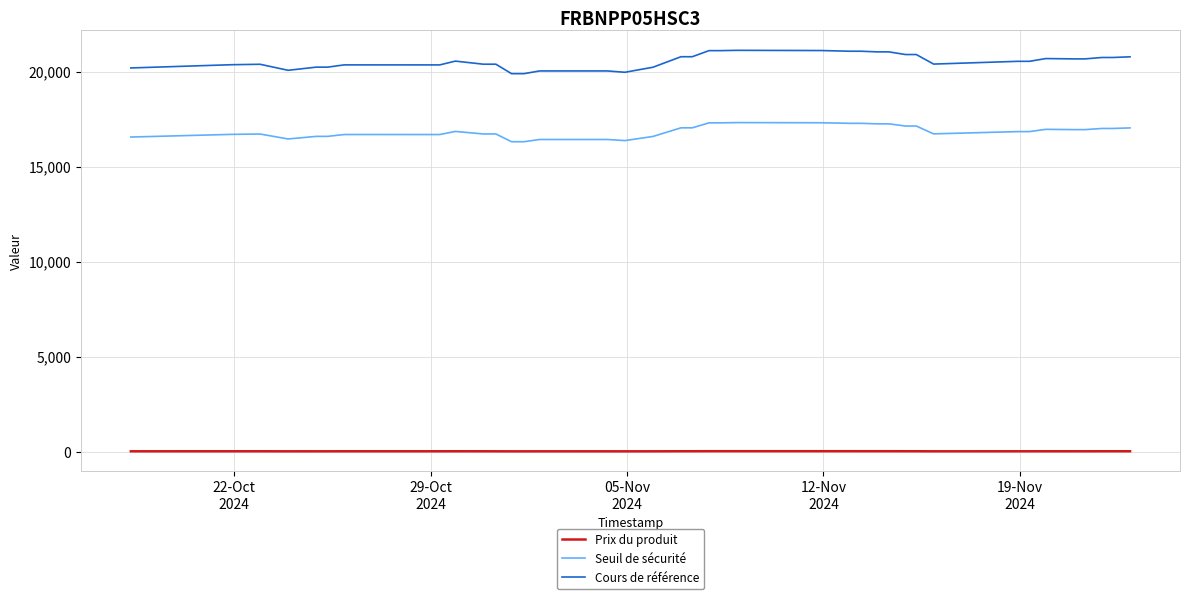

What is the average value of the Cours de référence series?

20554.7